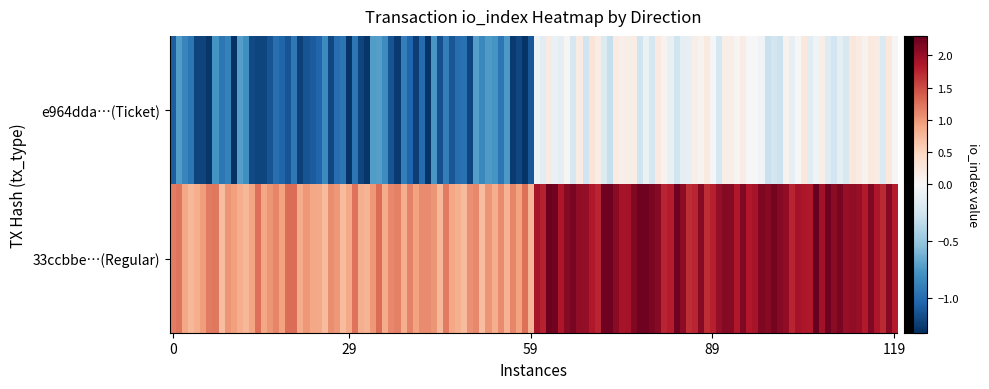

Reading right to left, list all the values displayed in this chart.

e964dda290621d6c5c4cfbfa6557fe0a96d3028: 1=0	0=-1
33ccbbe86100890bbec2a115272e98cea46b0d7: 1=2	0=1